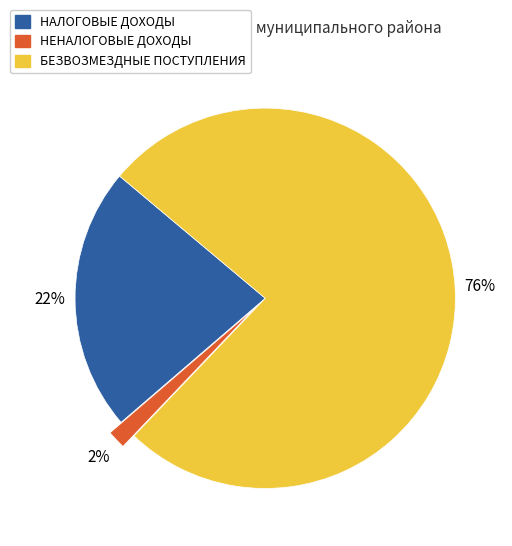

Does НАЛОГОВЫЕ ДОХОДЫ represent more than half of the total?

No